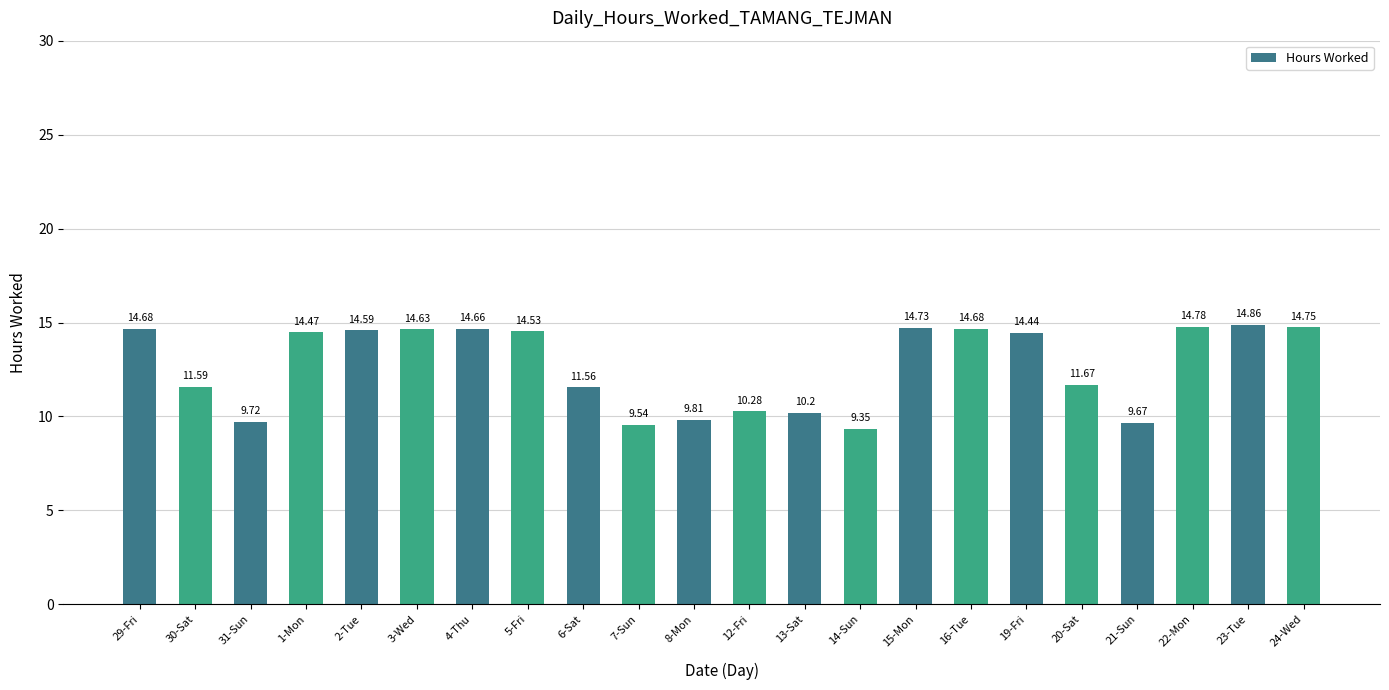

What is the label of the 9th bar from the left?

6-Sat